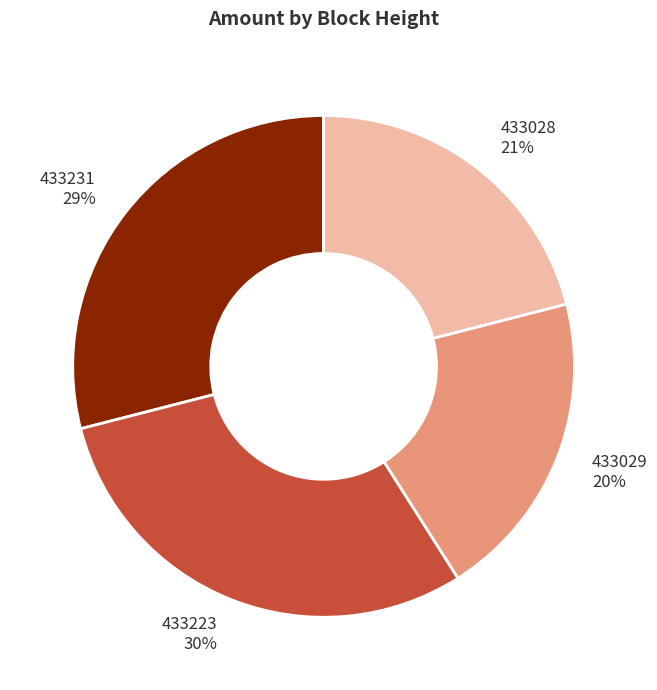

Between 433231 and 433029, which is larger?

433231